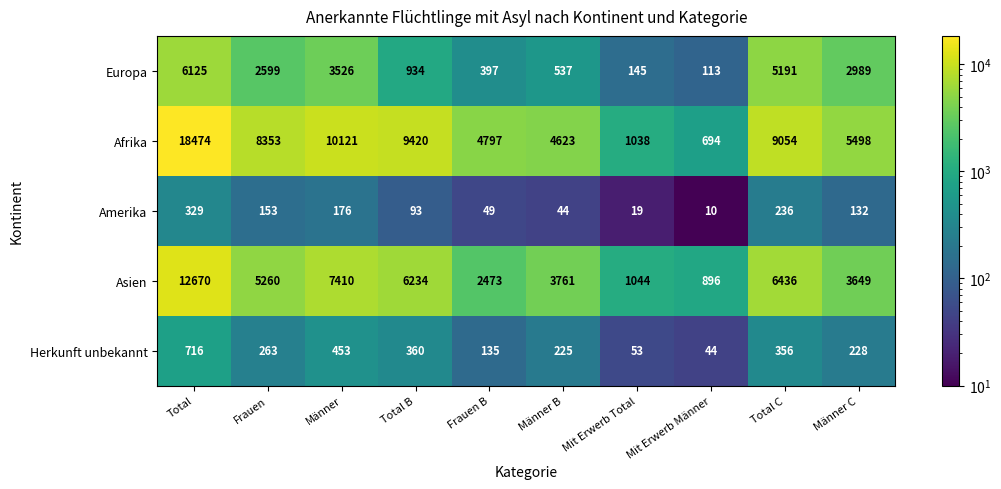

What is the difference between the second highest and second lowest values in the Europa series?

5046